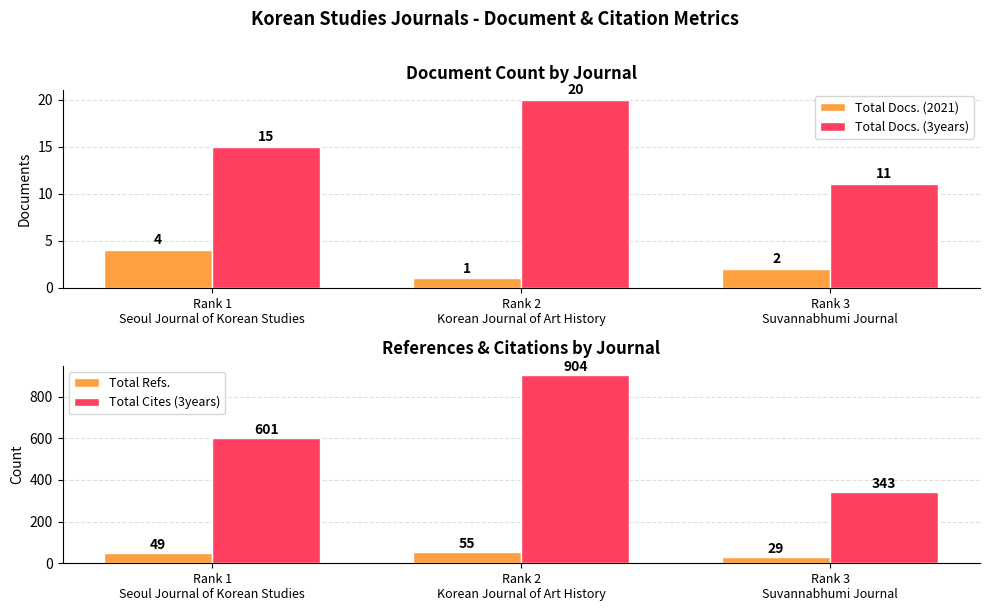

Between Rank 2
Korean Journal of Art History and Rank 3
Suvannabhumi Journal, which series saw the biggest shift?

Total Cites (3years)